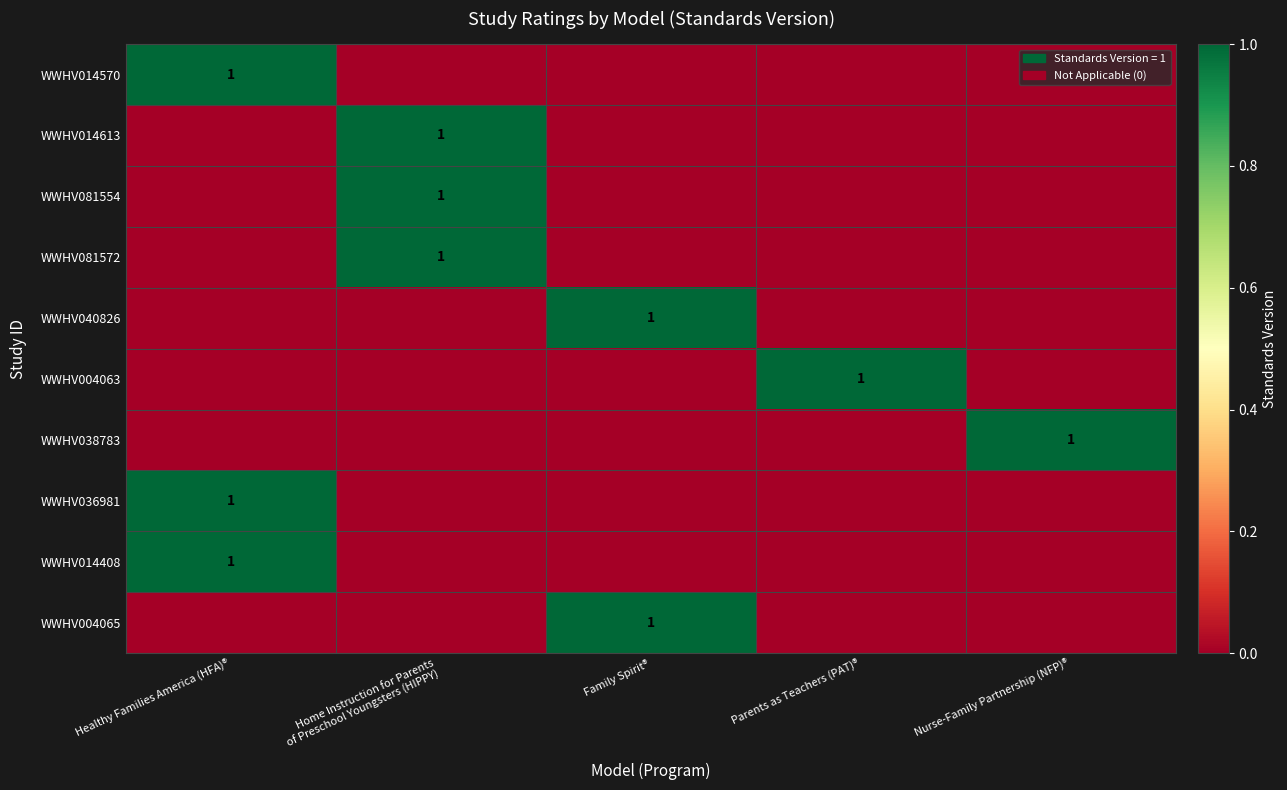

What is the sum of all WWHV014570 values?

1